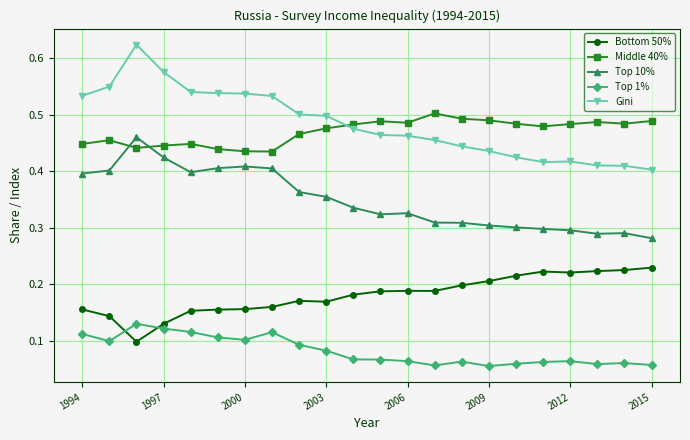

Count the Gini values in the range 0 to 1.

22